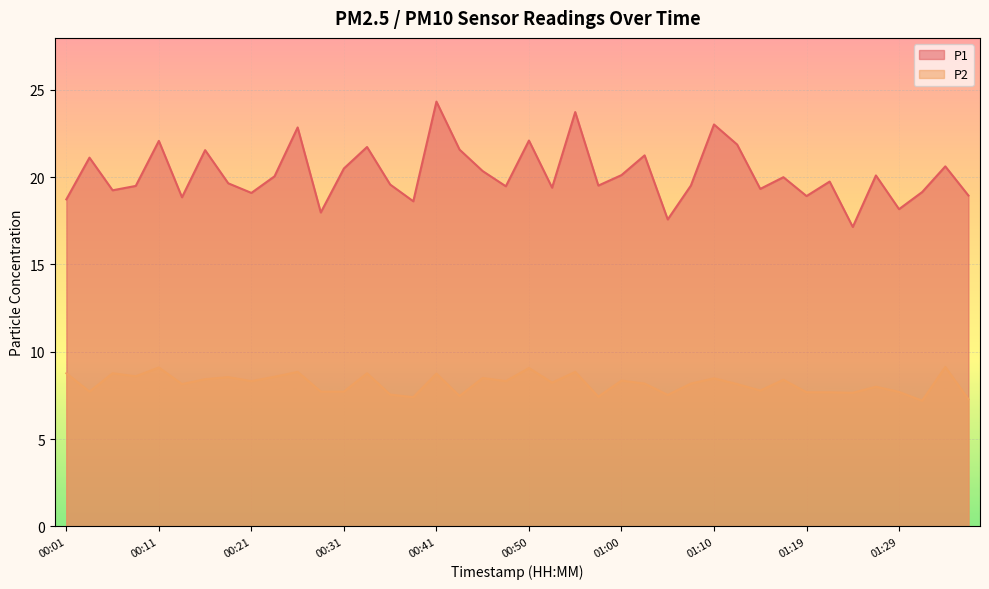

Which series changed the most between 00:55 and 01:02?

P1